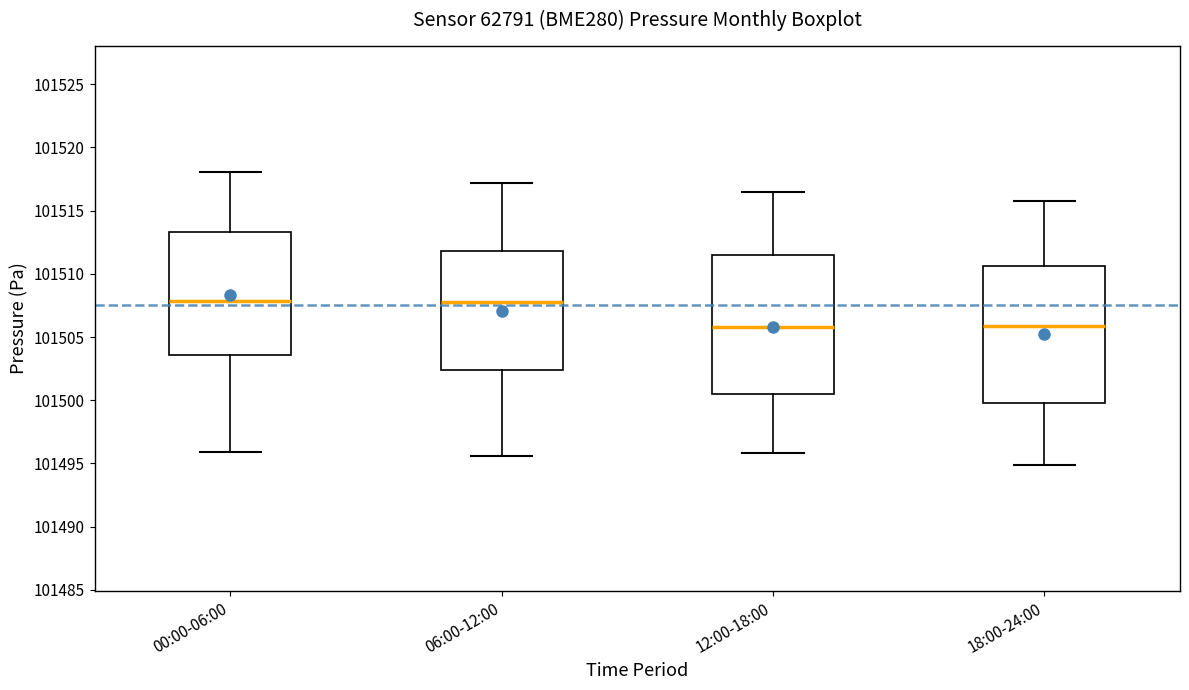

Where is the lower edge of the box for 00:00-06:00 on the y-axis? The values are not printed on the chart, so give them approximately, as read against the axis.

101503.5